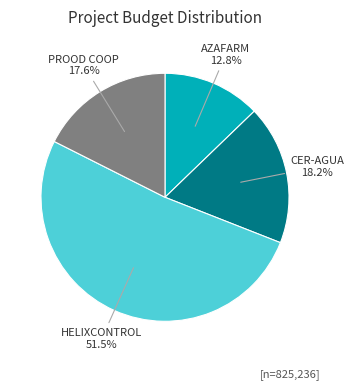

Is there a majority slice in this chart?

Yes